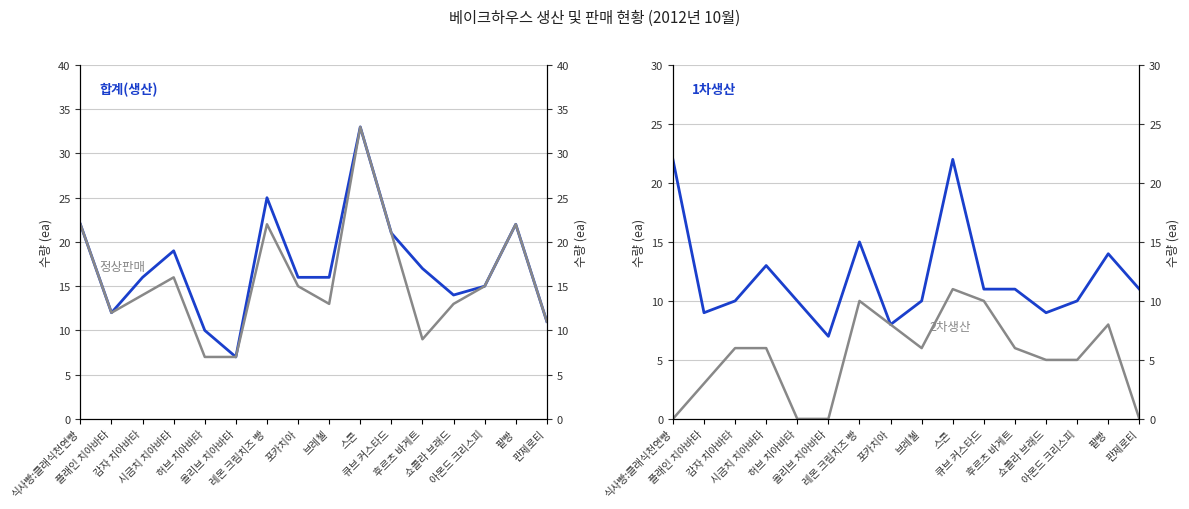

What is the difference between the maximum and minimum values in the 2차생산 series?

11